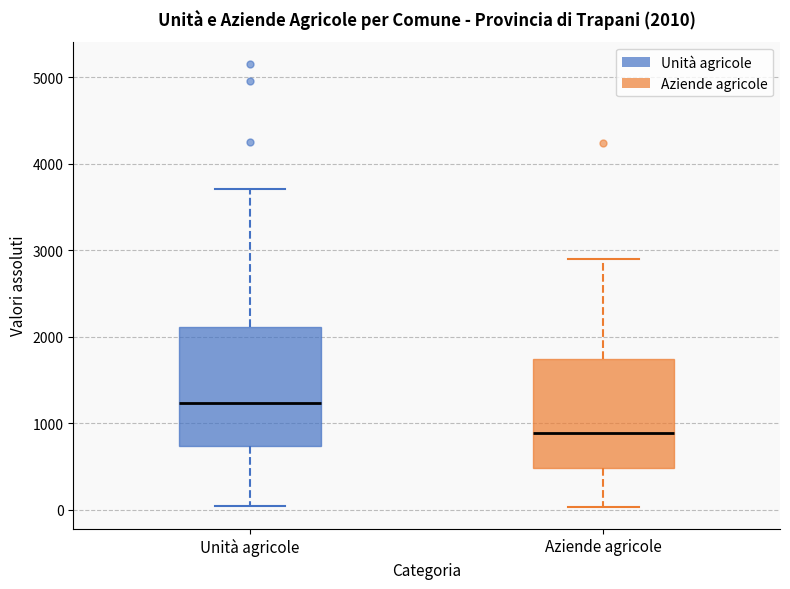

Comparing the boxes themselves (not the whiskers), which one is the tallest?

Unità agricole